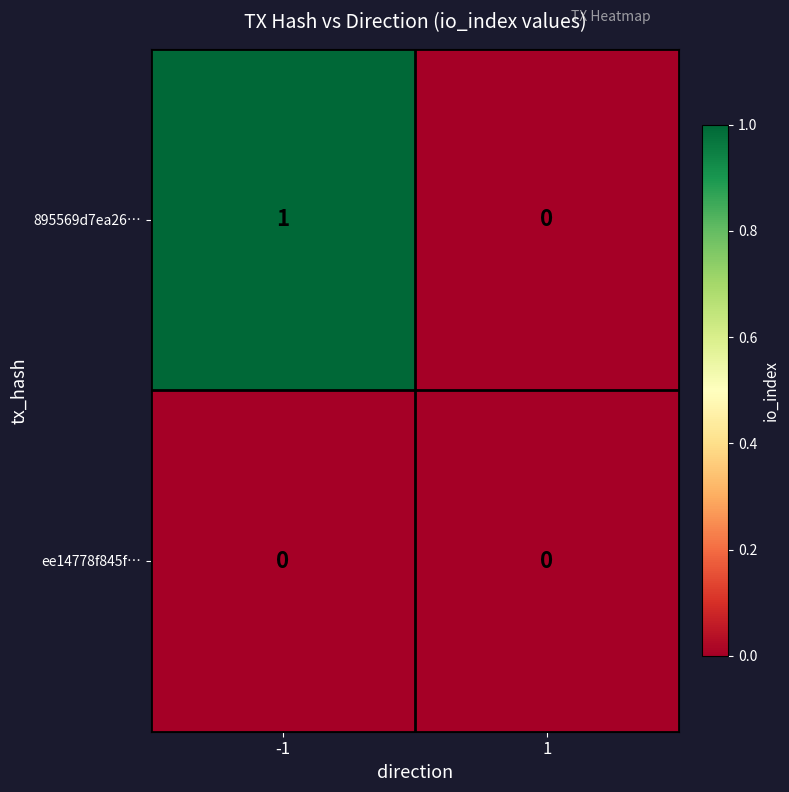

The value of 895569d7ea26… at -1 is 1. True or false?

True